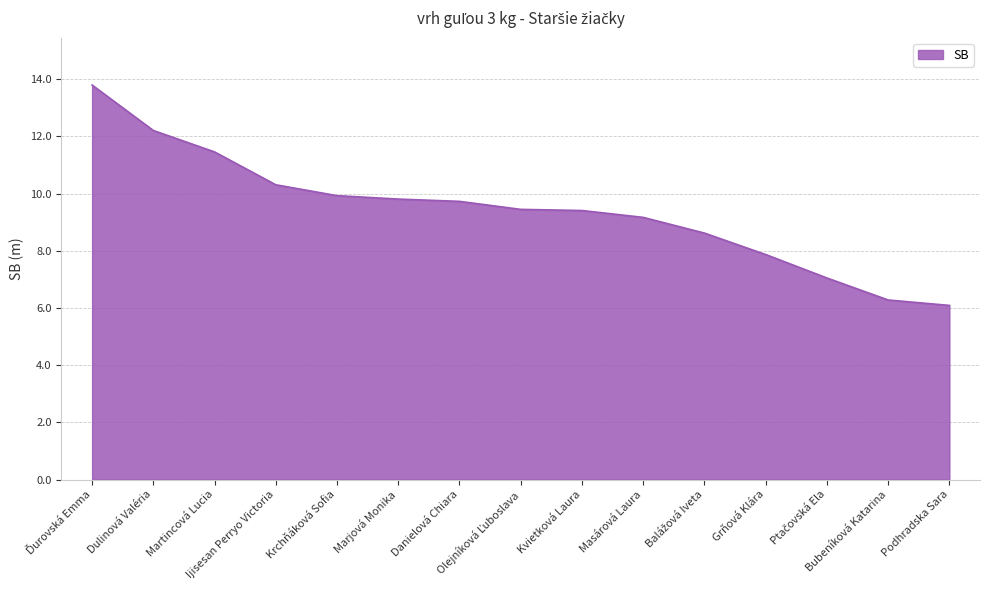

What is the difference between the maximum and minimum values?

7.7